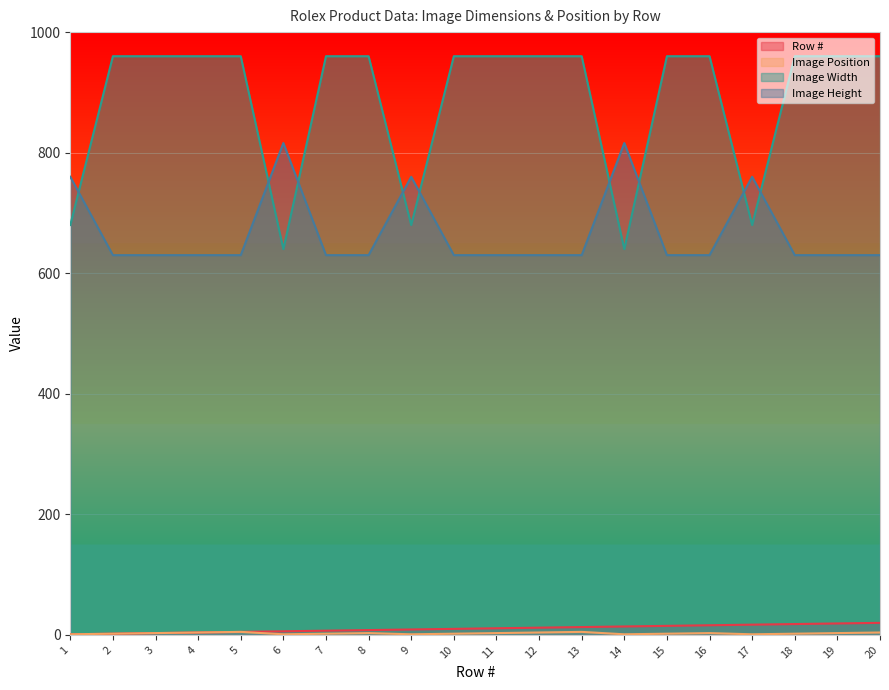

Is the value of Image Position at 5 greater than the value of Row # at 20?

No